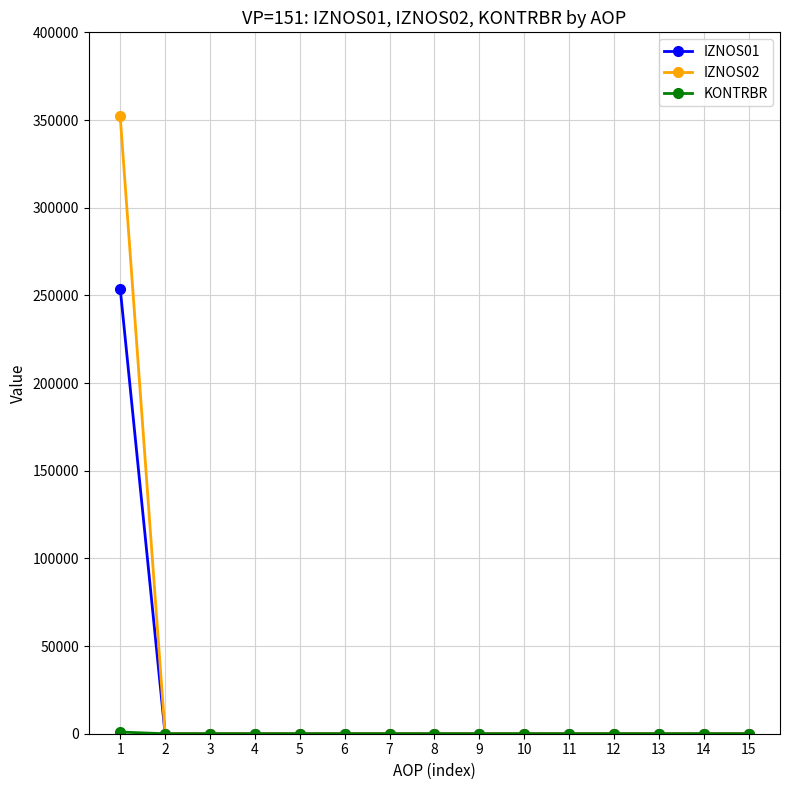

What is the greatest value displayed?

352076.3